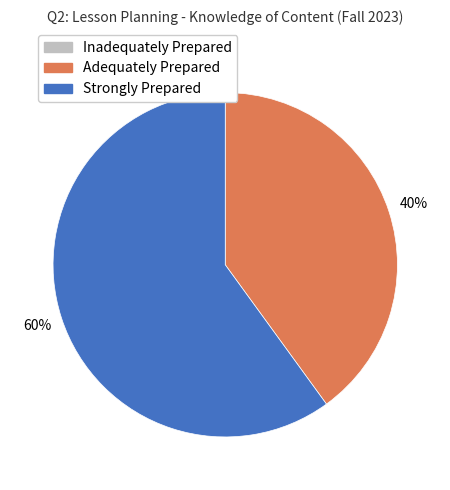

To the nearest percent, what is the difference between the largest and smallest slice percentages?

20%